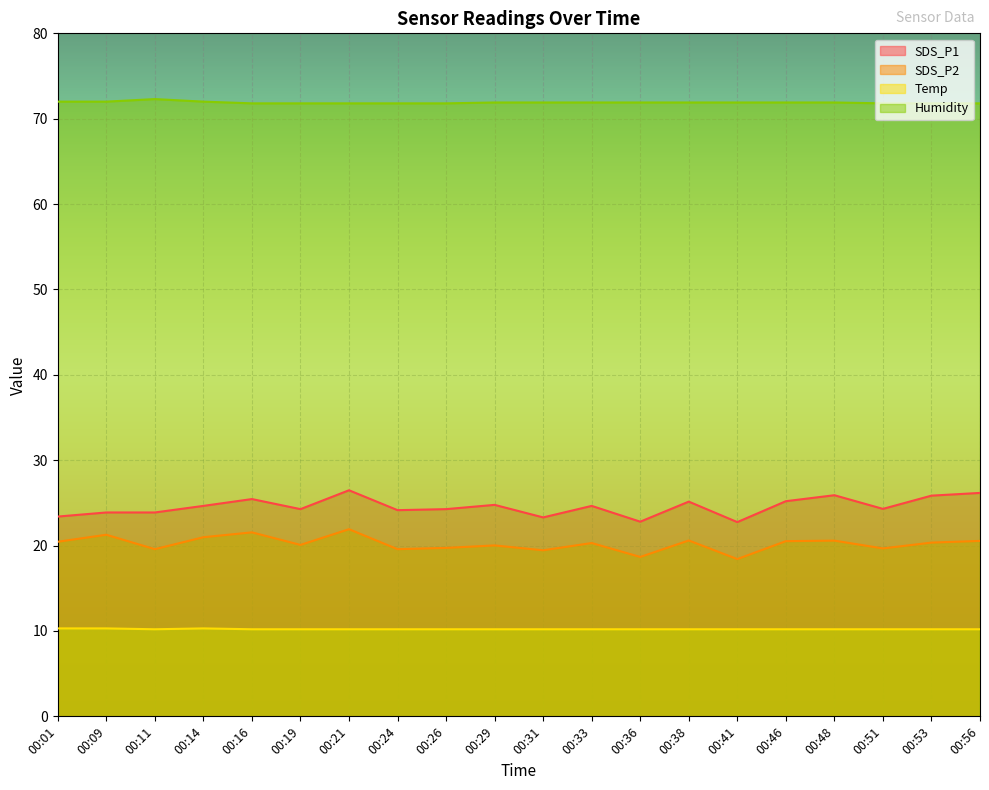

Which series has the largest total across all categories?

Humidity